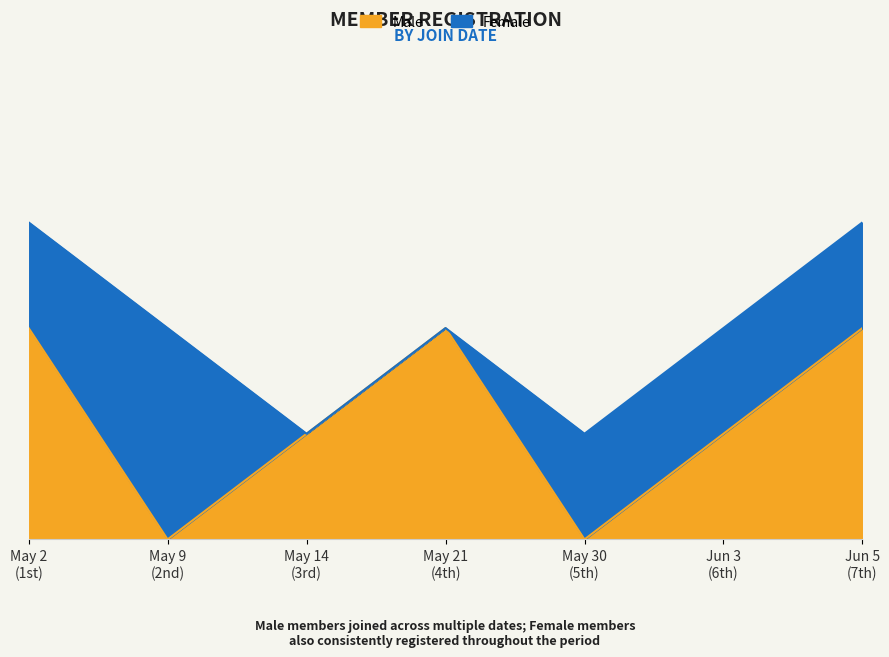

What is the greatest value displayed?

2